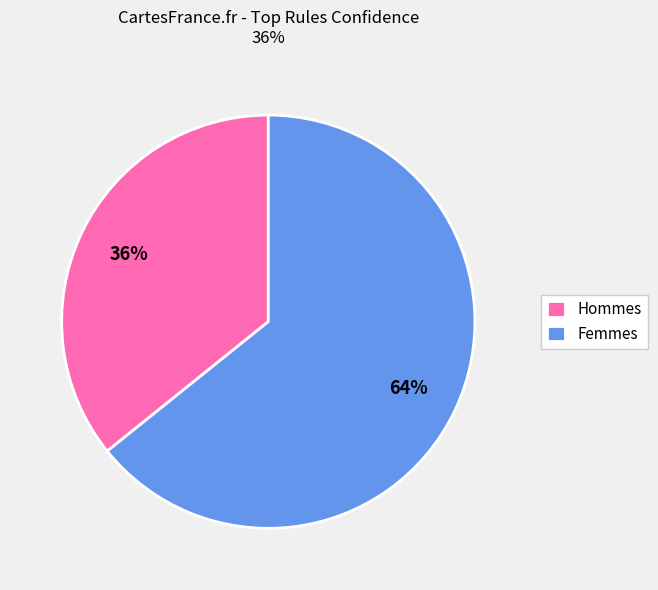

Which has a higher value, Hommes or Femmes?

Femmes